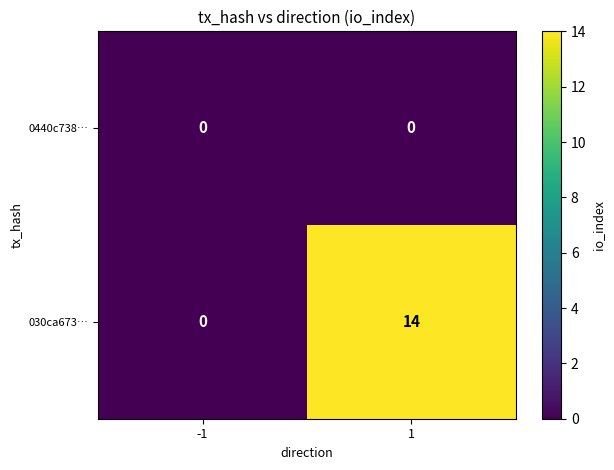

Which series changed the most between -1 and 1?

030ca673…